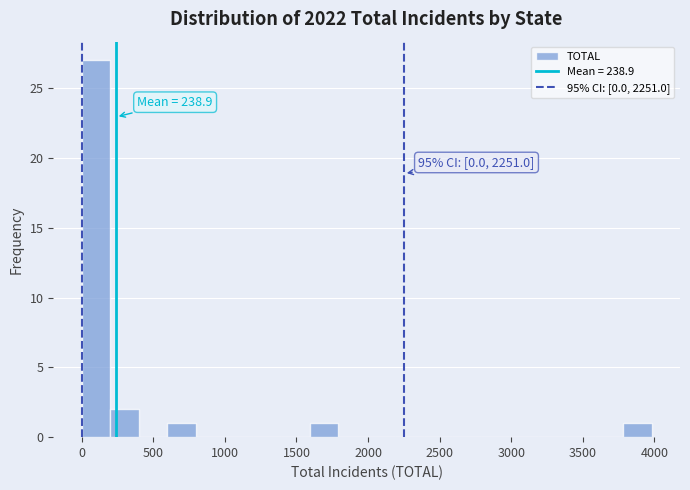

Around what value on the x-axis is the tallest bar? Give the approximate position of its centre, as read against the axis.

100